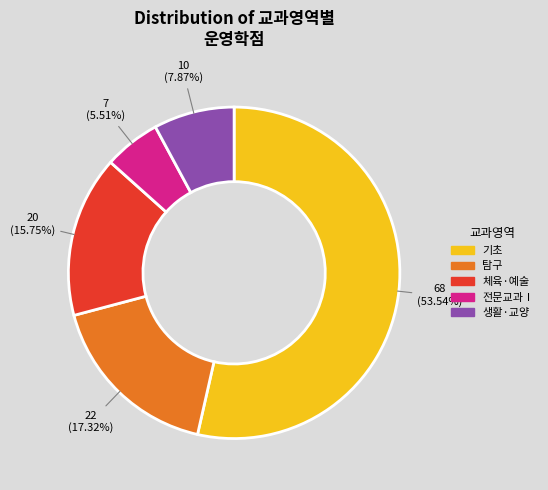

Does any single category account for the majority?

Yes